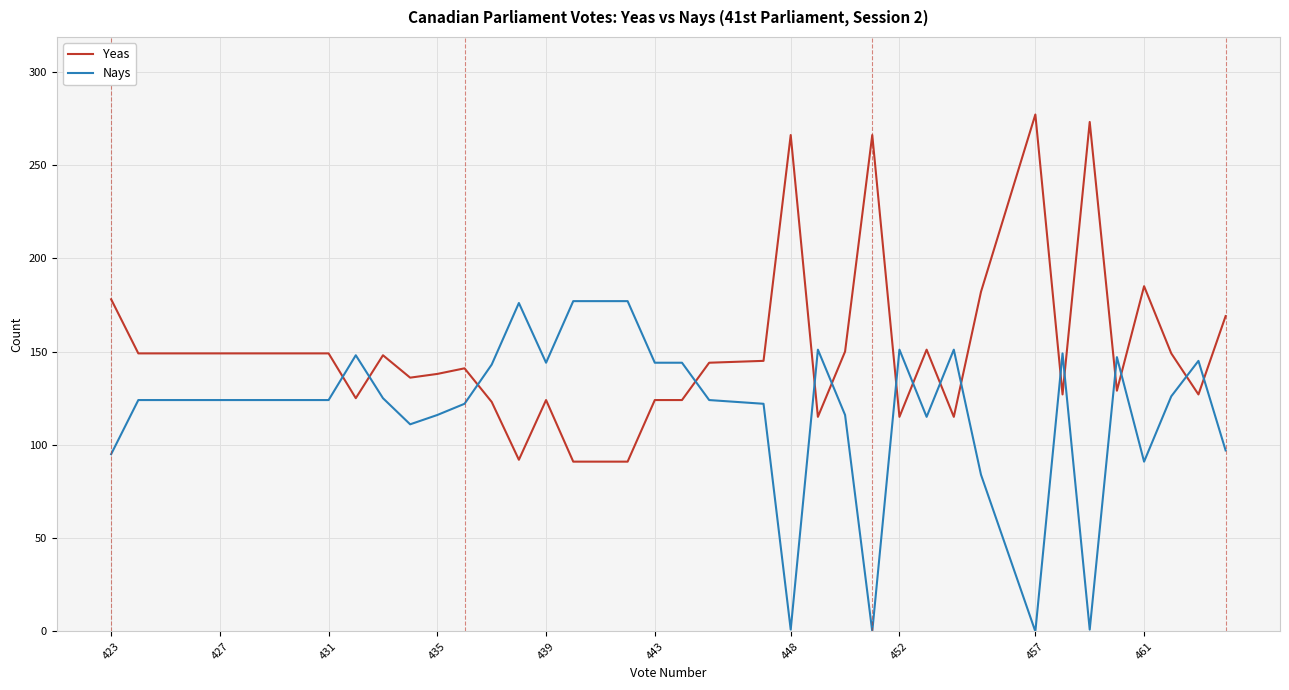

Rank the series by their average value, from lowest to highest.

Nays, Yeas